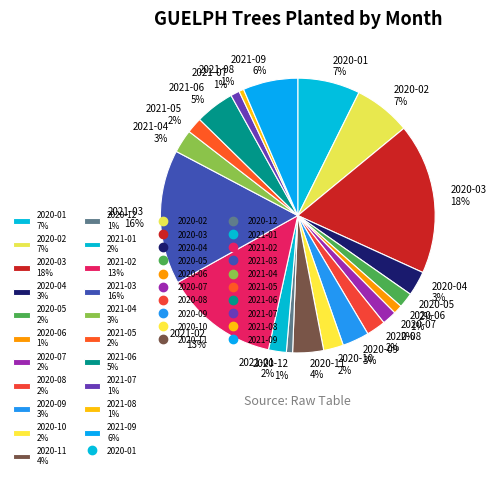

Which has a higher value, 2020-02 7% or 2020-06 1%?

2020-02 7%